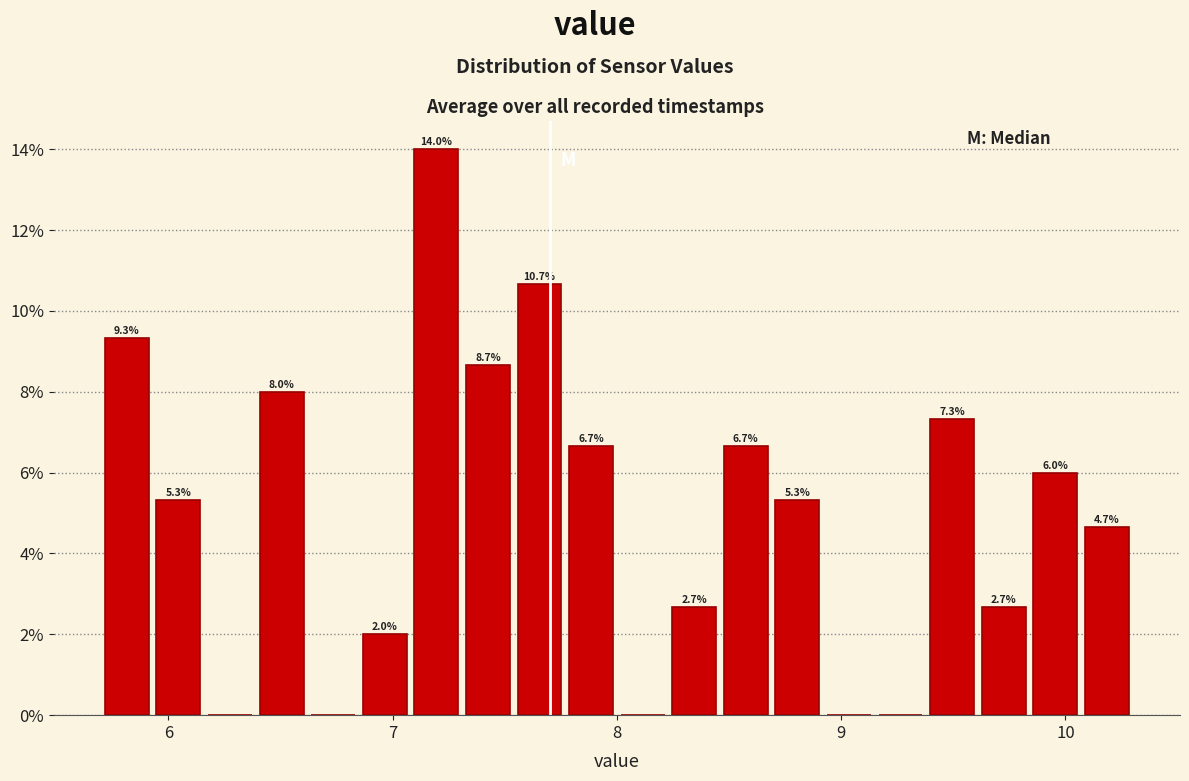

Around what value on the x-axis is the tallest bar? Give the approximate position of its centre, as read against the axis.

7.2